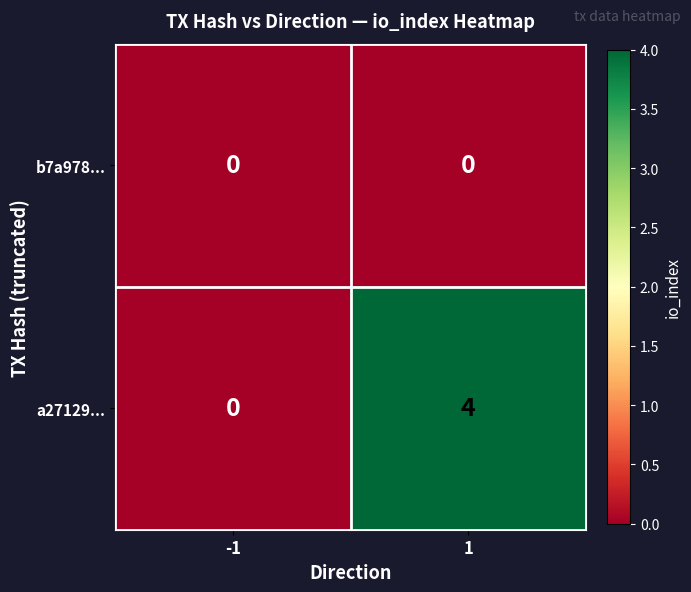

What is the difference between the maximum and minimum values in the a27129... series?

4